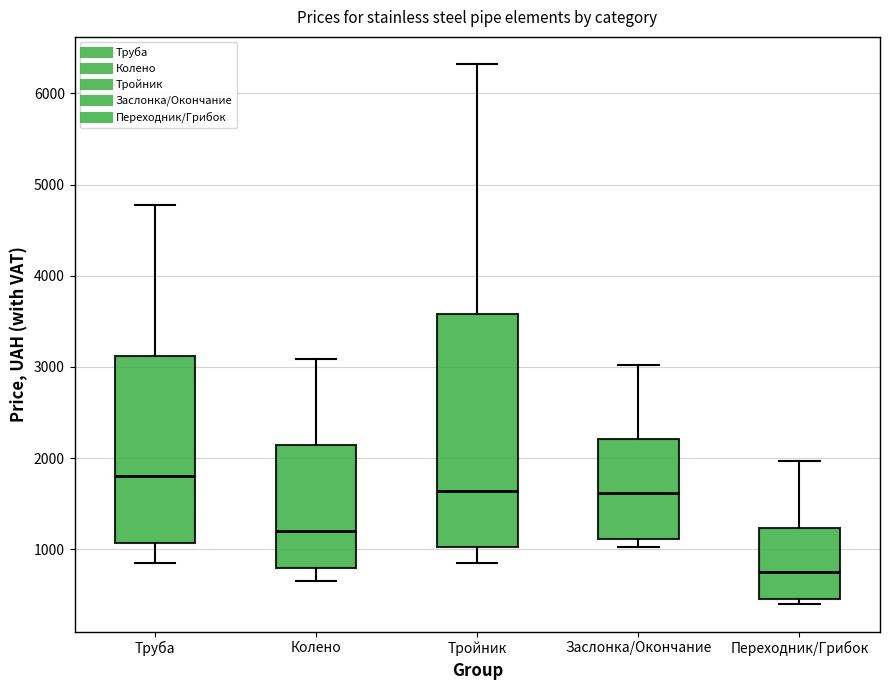

Where does the median line of the box for Колено sit on the y-axis? The values are not printed on the chart, so give them approximately, as read against the axis.

1200